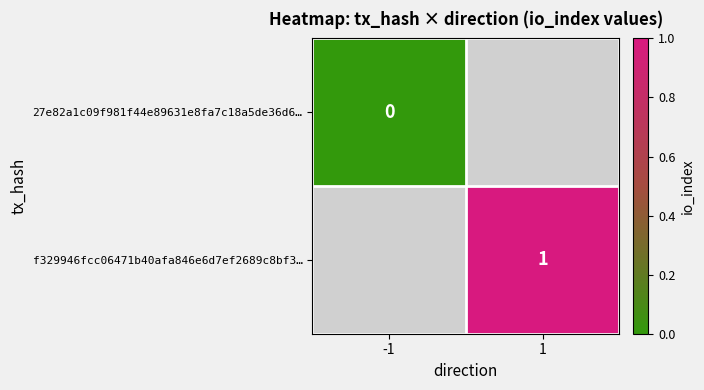

What is the maximum value shown in the chart?

1.0